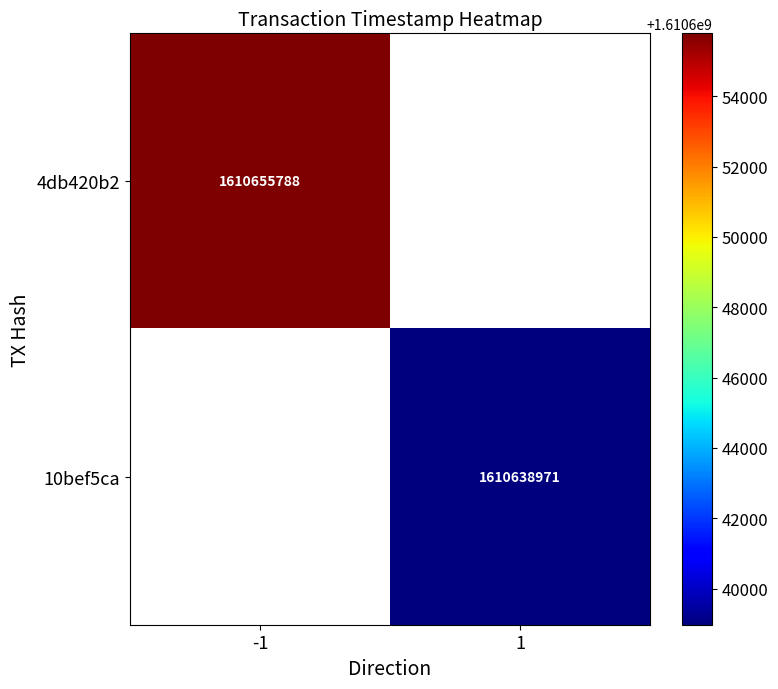

Is it true that 4db420b2 equals 1610655788 at -1?

True